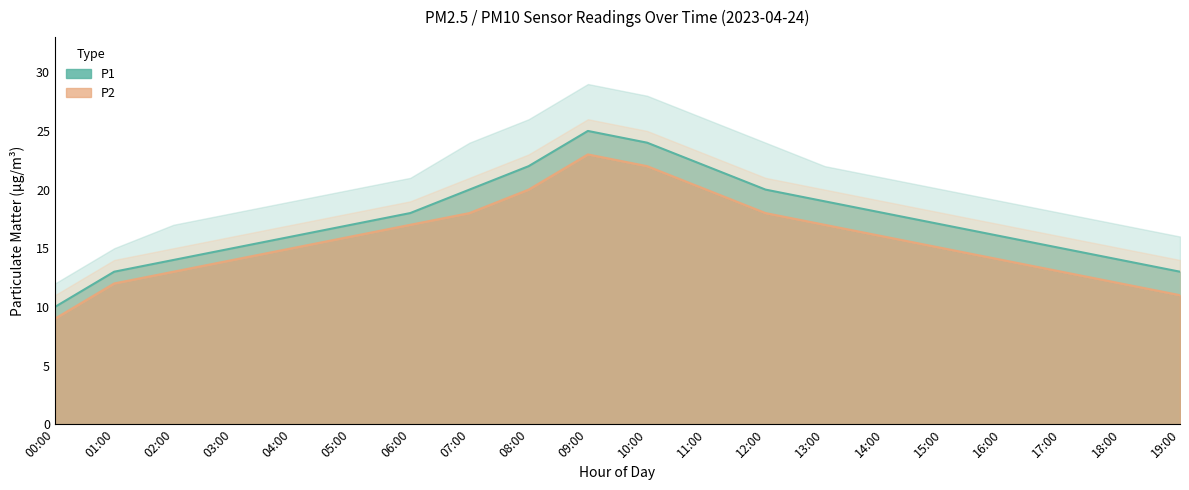

Reading left to right, extract all data points from this chart.

P1: 10	13	14	15	16	17	18	20	22	25	24	22	20	19	18	17	16	15	14	13
P2: 9	12	13	14	15	16	17	18	20	23	22	20	18	17	16	15	14	13	12	11